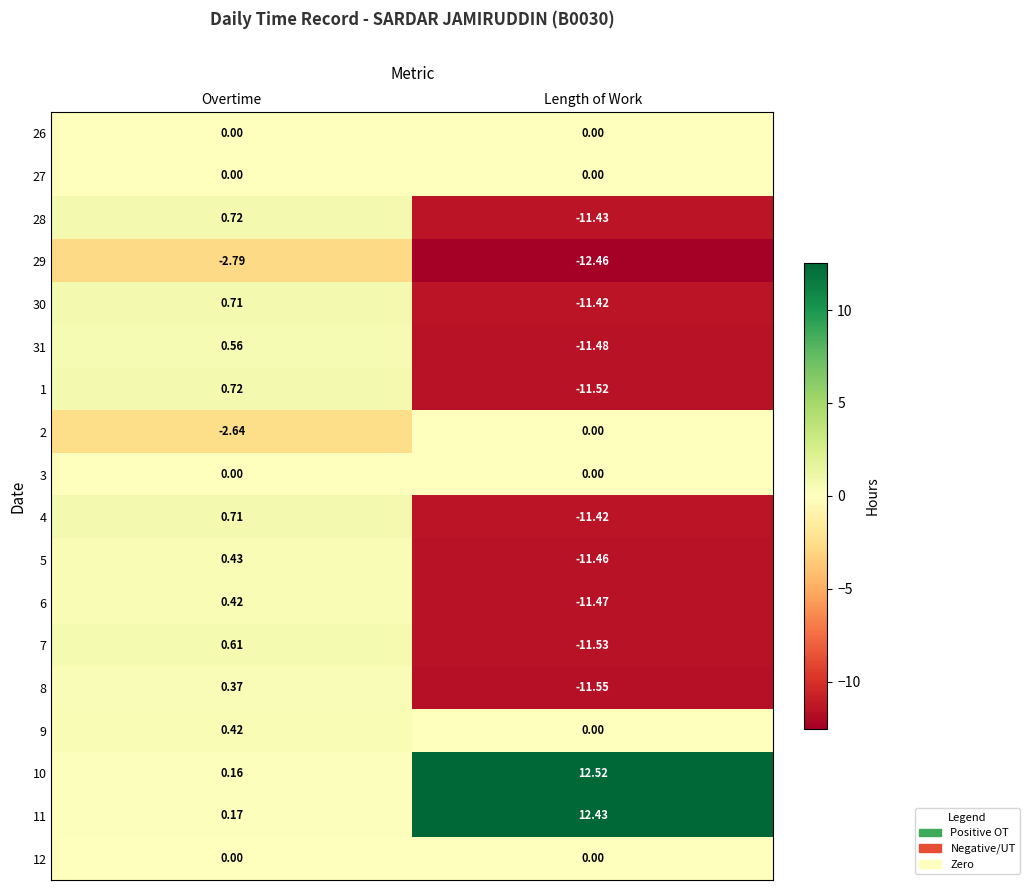

At which label does 5 first exceed 0?

Overtime